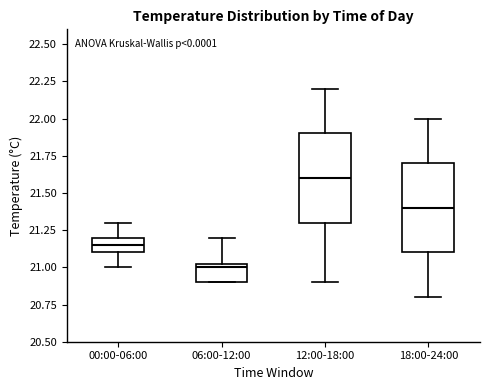

Which box has the lowest median line?

06:00-12:00